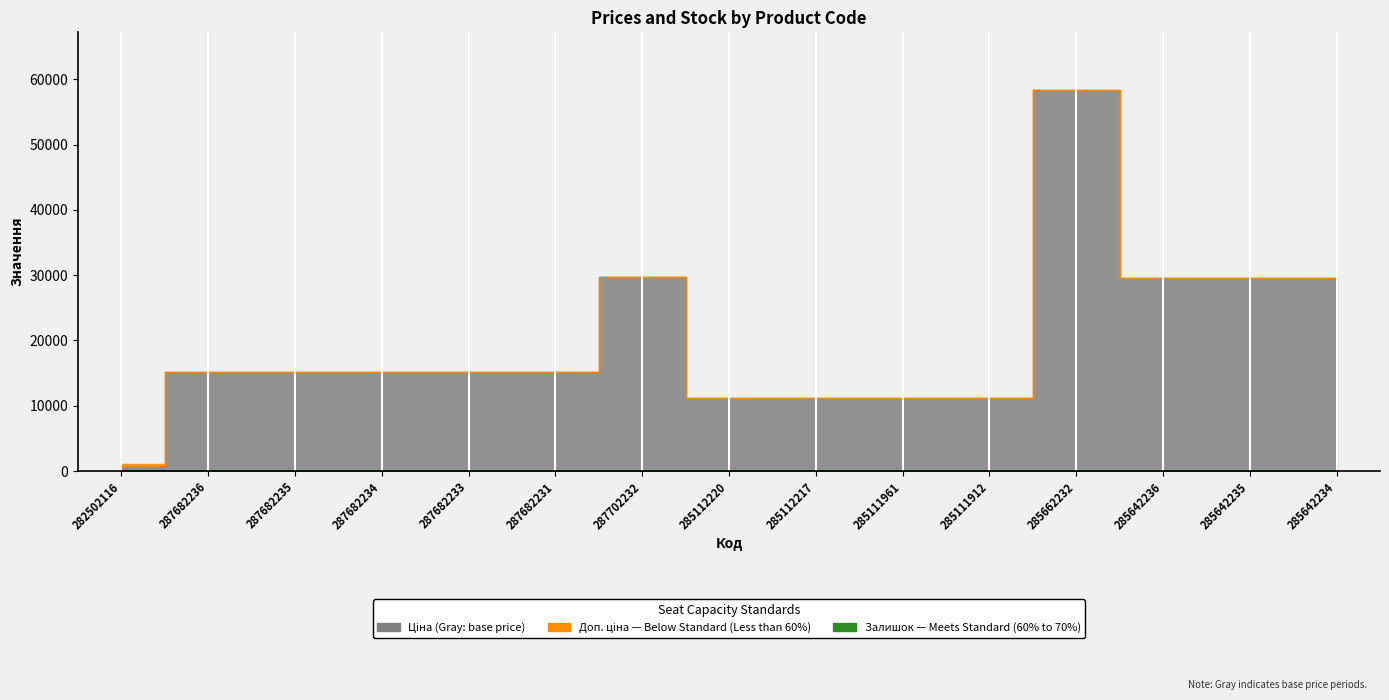

What are all the series names shown in the legend?

Ціна, Доп. ціна, Залишок